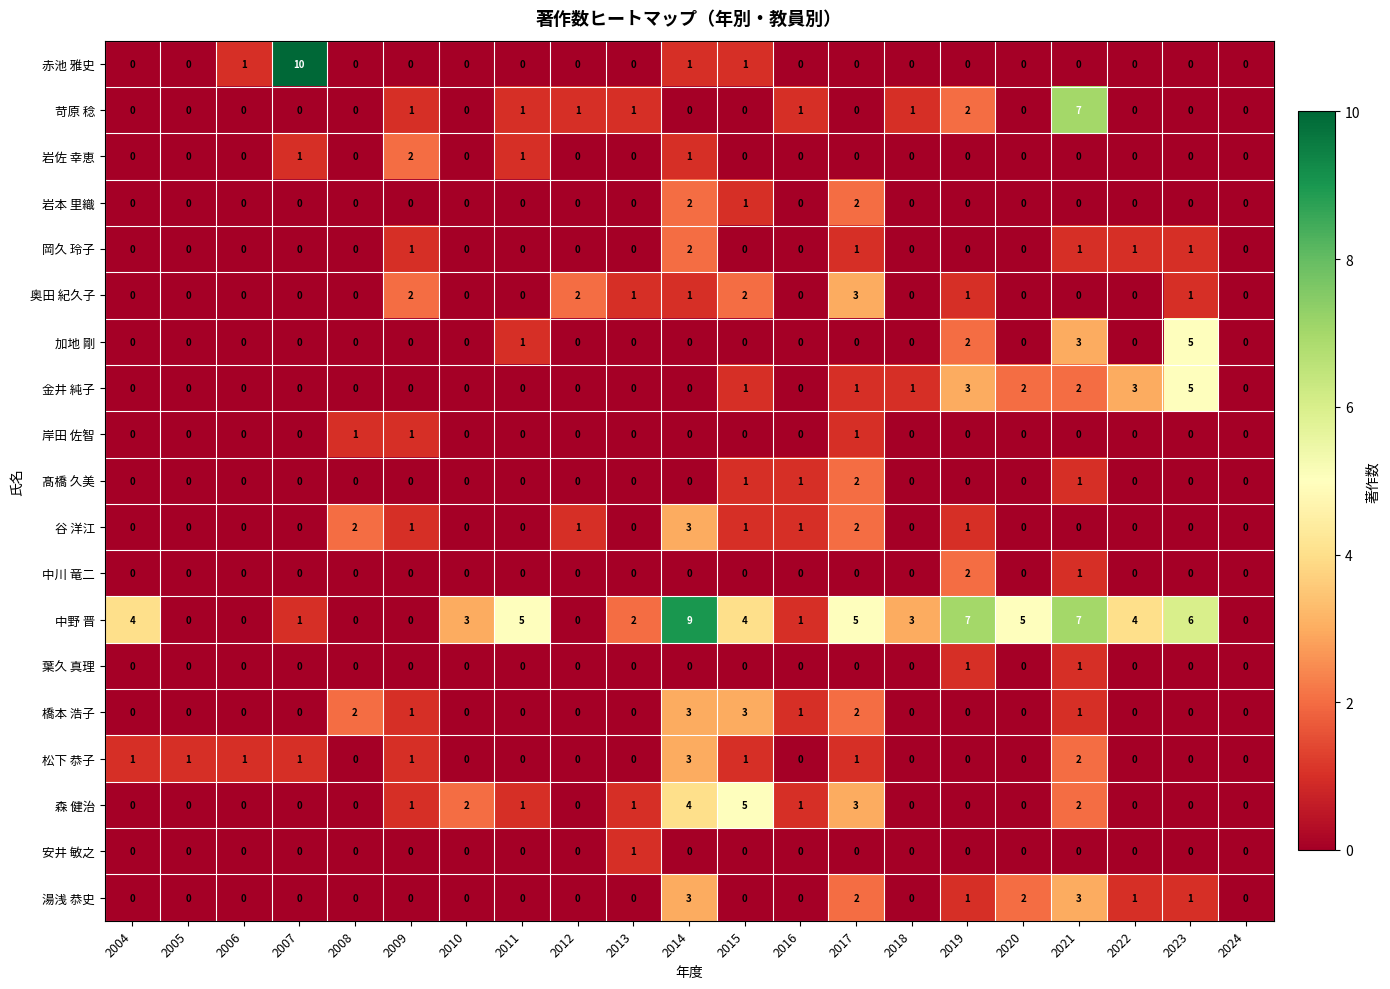

At which category is the sum across all series the highest?

2014